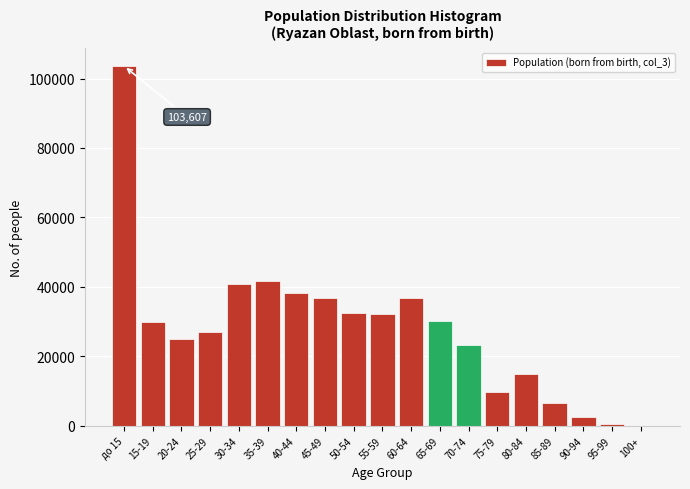

What is the greatest value displayed?

103607